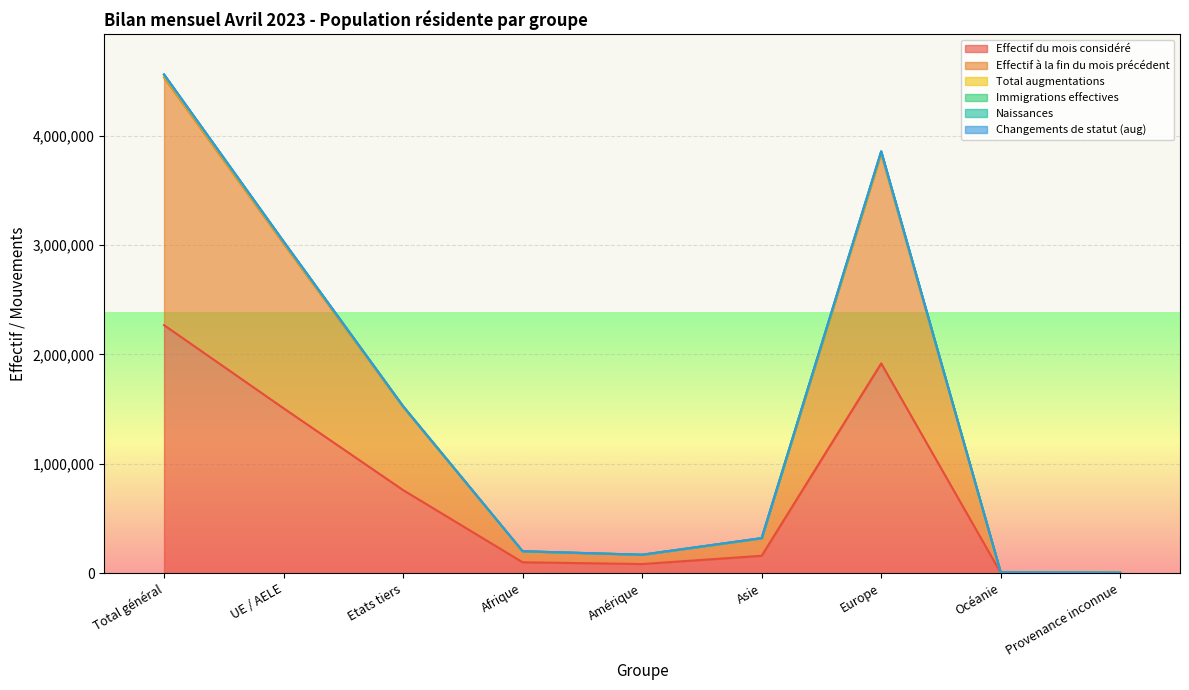

What position from the left is Provenance inconnue?

9